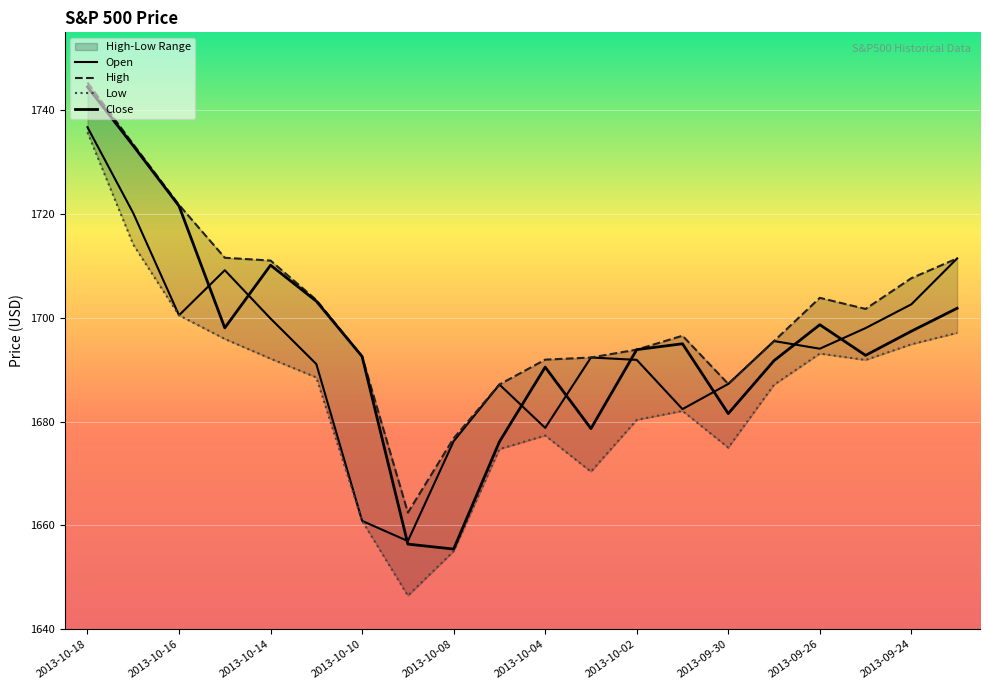

Which category has the lowest value in the Open series?

2013-10-09